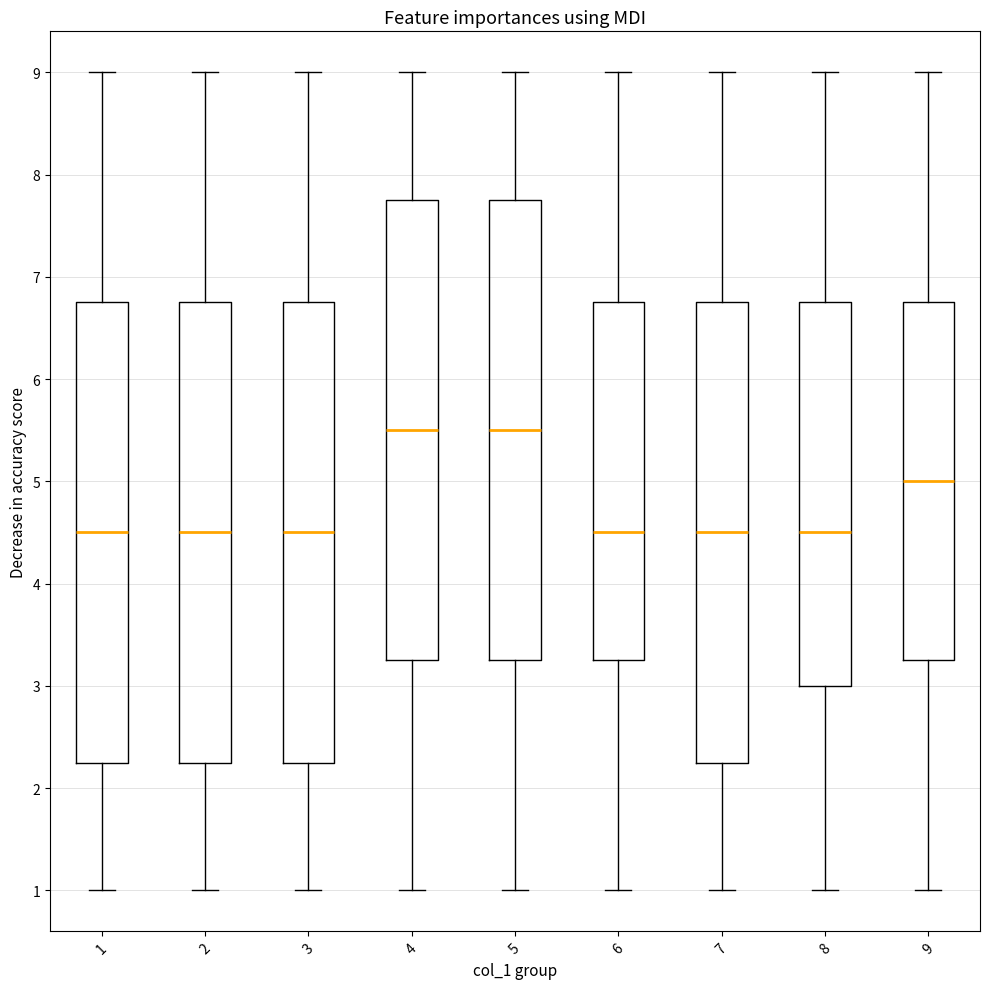

Where does the upper whisker of the box at x = 8 end on the y-axis? The values are not printed on the chart, so give them approximately, as read against the axis.

9.0